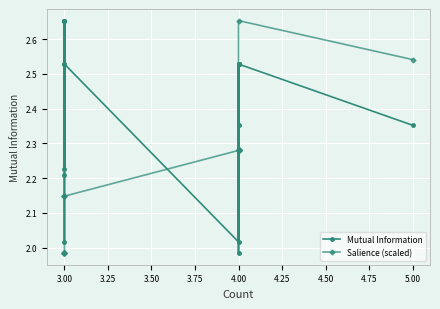

At how many categories does at least one series exceed 2?

20